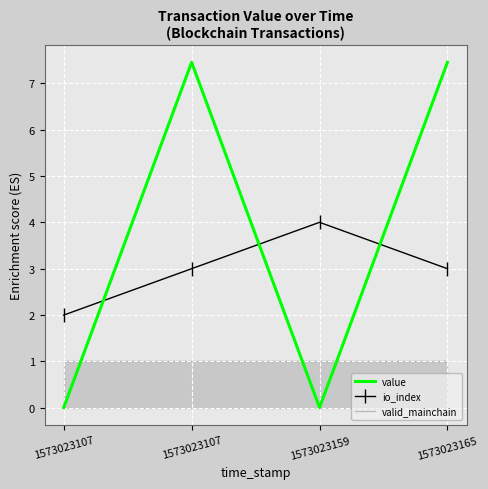

What is the average value of the valid_mainchain series?

1.0